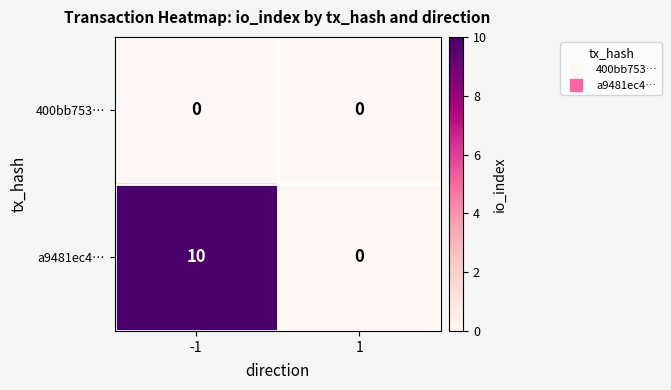

How many categories are shown in the chart?

2